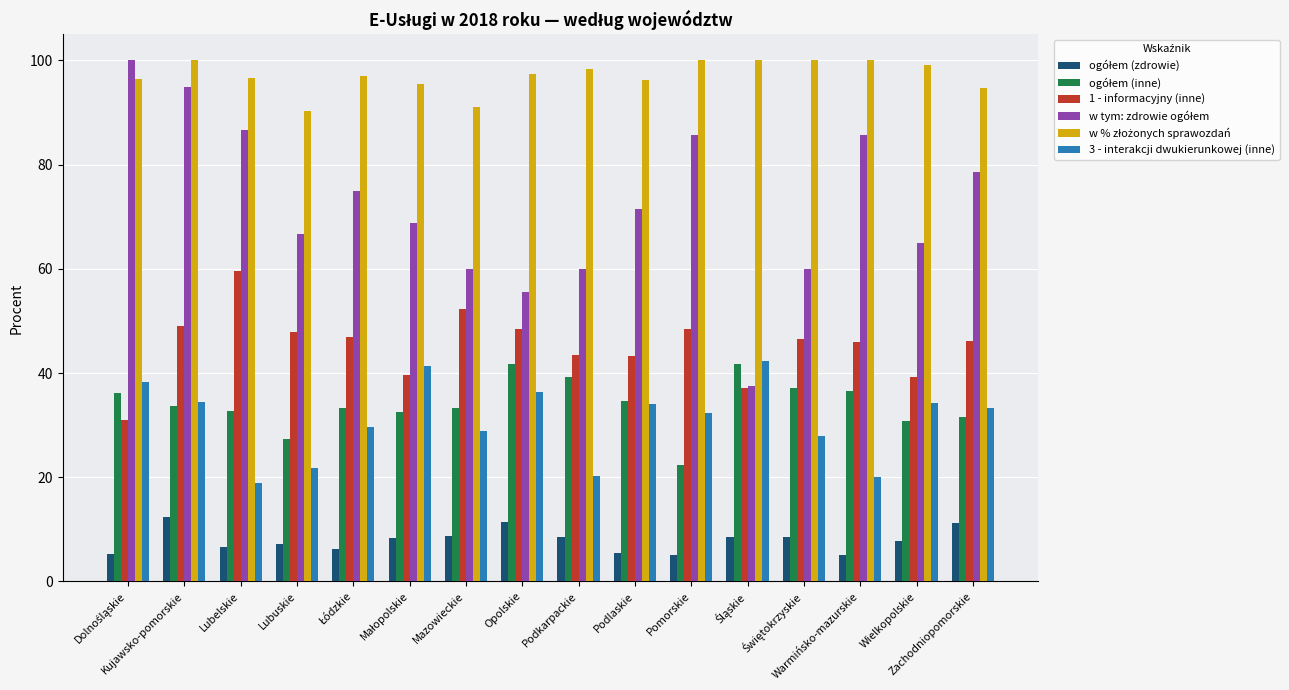

What is the greatest value displayed?

100.0